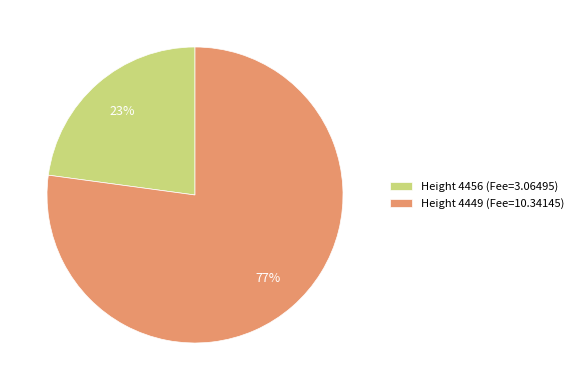

Which has a higher value, Height 4449 (Fee=10.34145) or Height 4456 (Fee=3.06495)?

Height 4449 (Fee=10.34145)